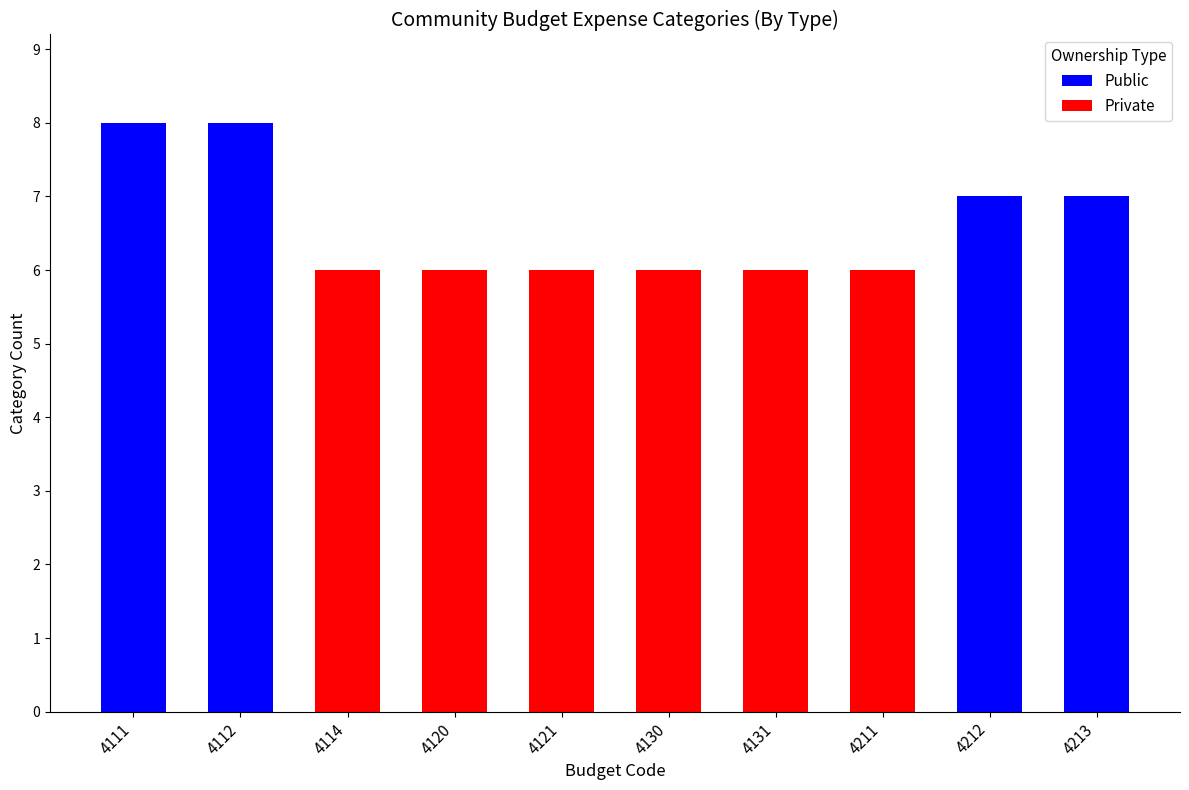

What is the sum of all Public values?

30